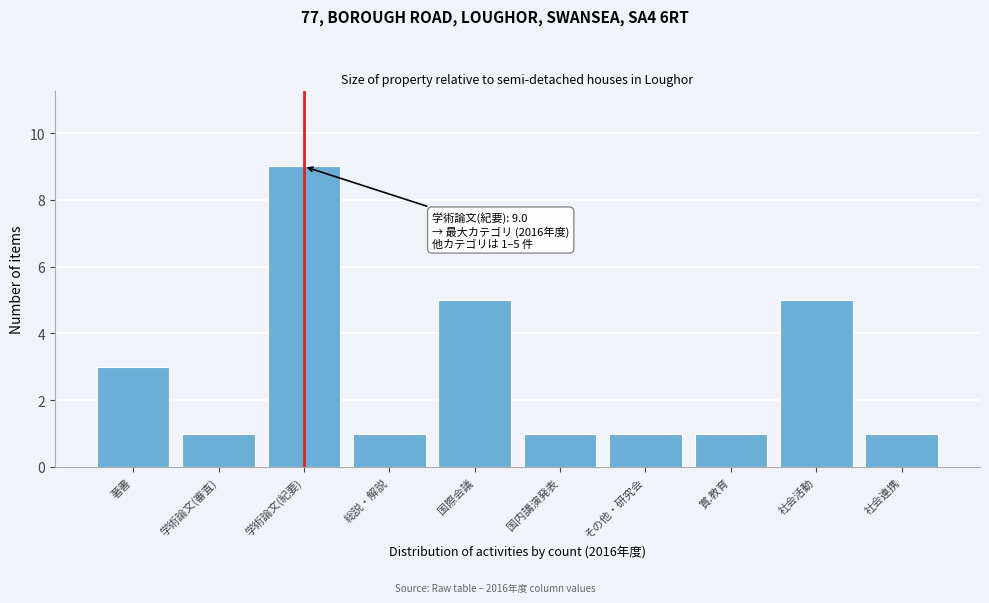

Reading left to right, what are all the values shown in this chart?

3	1	9	1	5	1	1	1	5	1